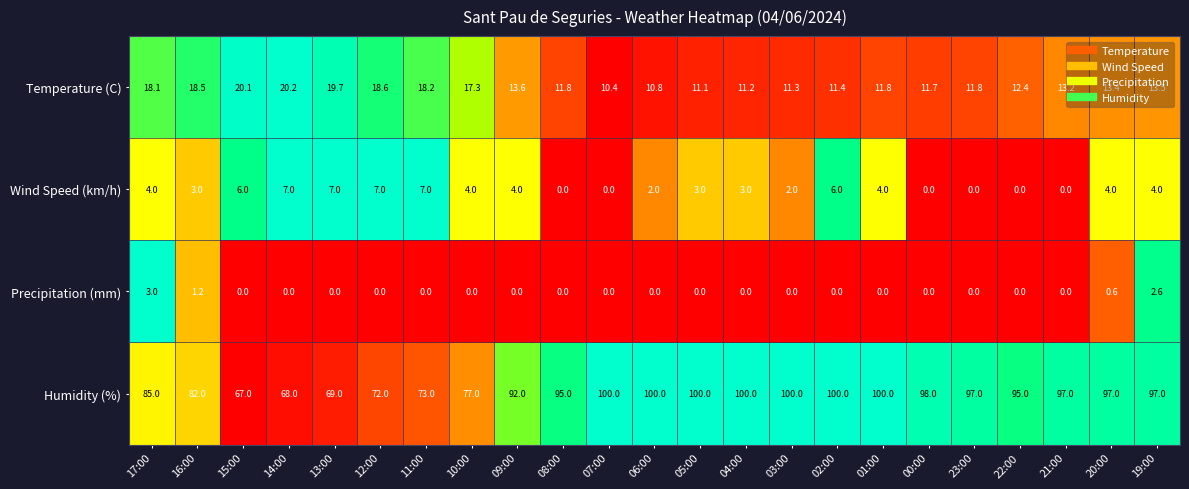

What is the lowest value of the Humidity (%) series?

67.0